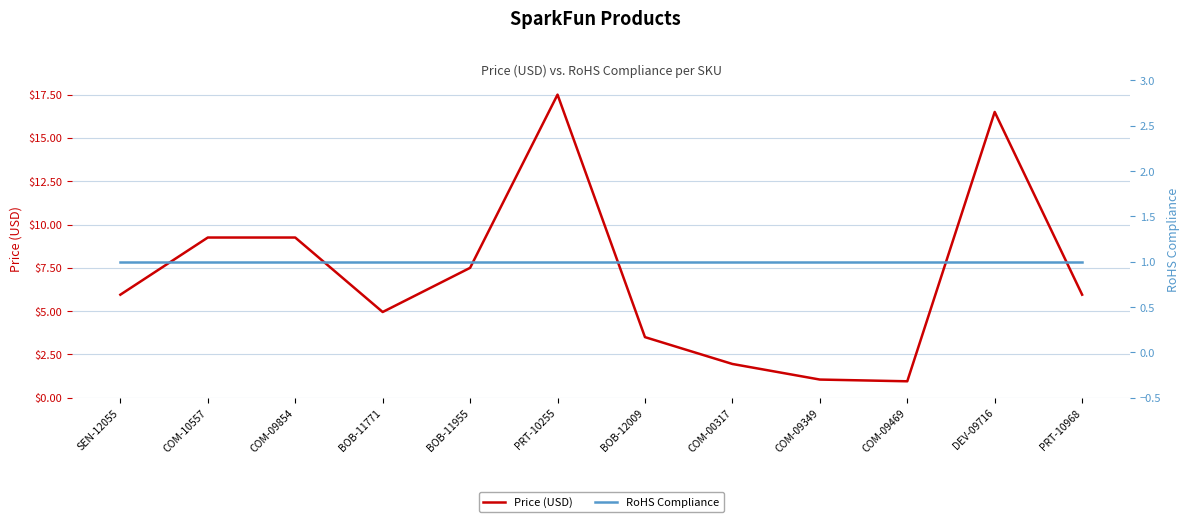

Reading left to right, transcribe all the data shown in this chart.

Price (USD): SEN-12055=6.0	COM-10557=9.2	COM-09854=9.2	BOB-11771=5.0	BOB-11955=7.5	PRT-10255=17.5	BOB-12009=3.5	COM-00317=1.9	COM-09349=1.1	COM-09469=0.9	DEV-09716=16.5	PRT-10968=6.0
RoHS Compliance: SEN-12055=1.0	COM-10557=1.0	COM-09854=1.0	BOB-11771=1.0	BOB-11955=1.0	PRT-10255=1.0	BOB-12009=1.0	COM-00317=1.0	COM-09349=1.0	COM-09469=1.0	DEV-09716=1.0	PRT-10968=1.0